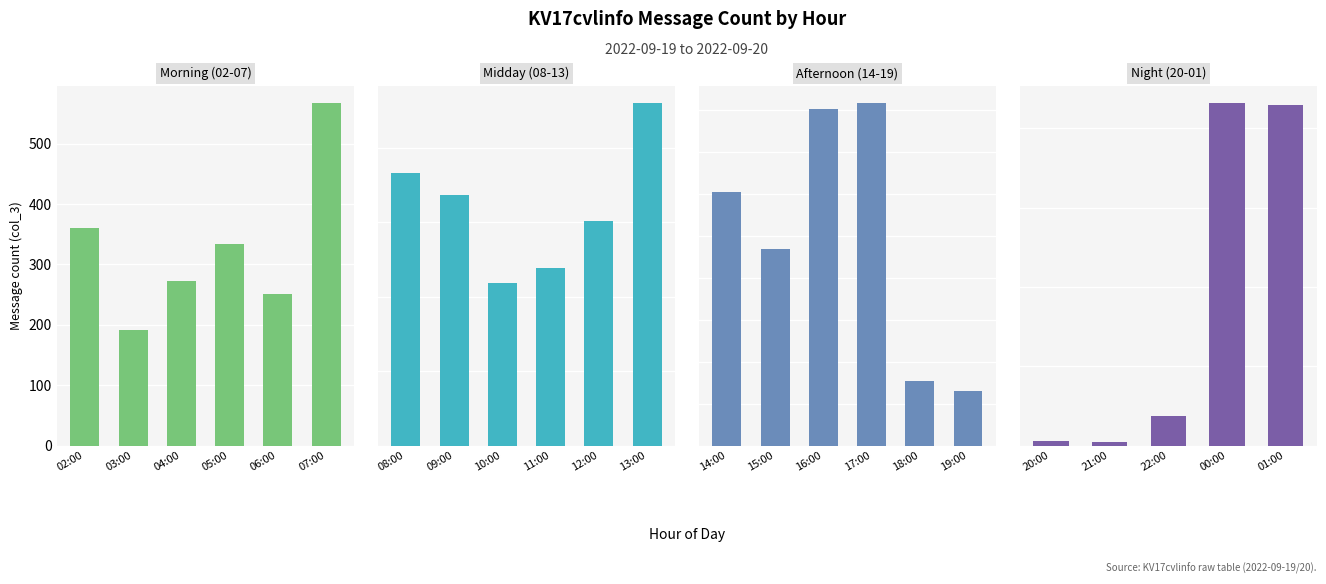

What is the value of the 5th bar from the left?

251